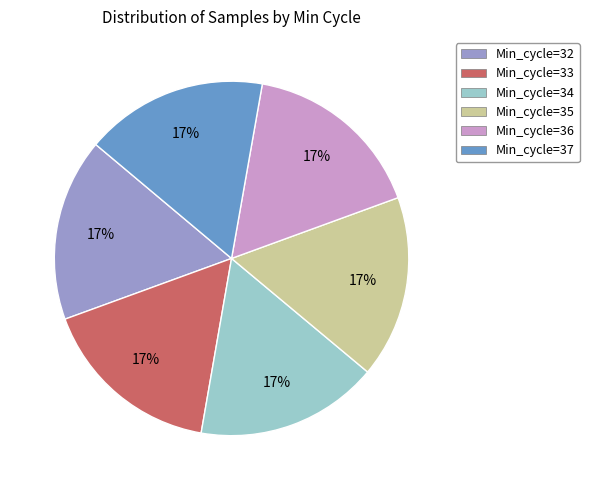

Is there any slice that represents more than half of the pie?

No